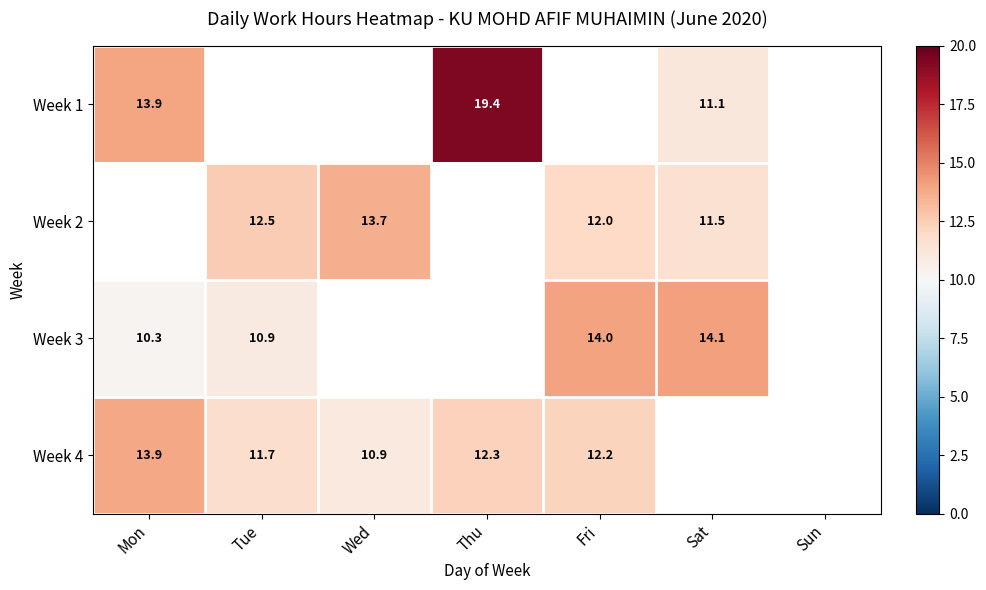

Is the value of Week 3 at Mon greater than the value of Week 4 at Thu?

No